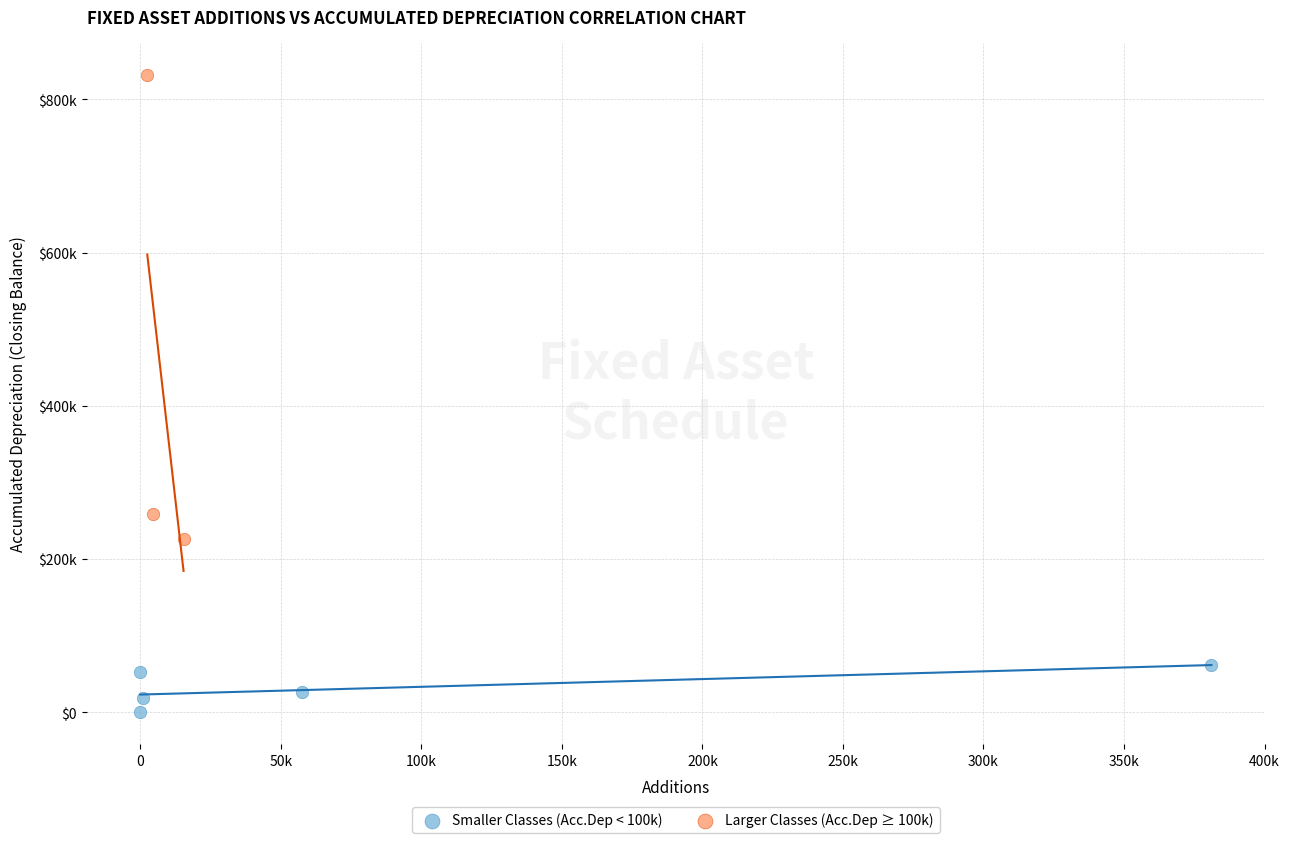

What are all the series names shown in the legend?

Smaller Classes (Acc.Dep < 100k), Larger Classes (Acc.Dep ≥ 100k)